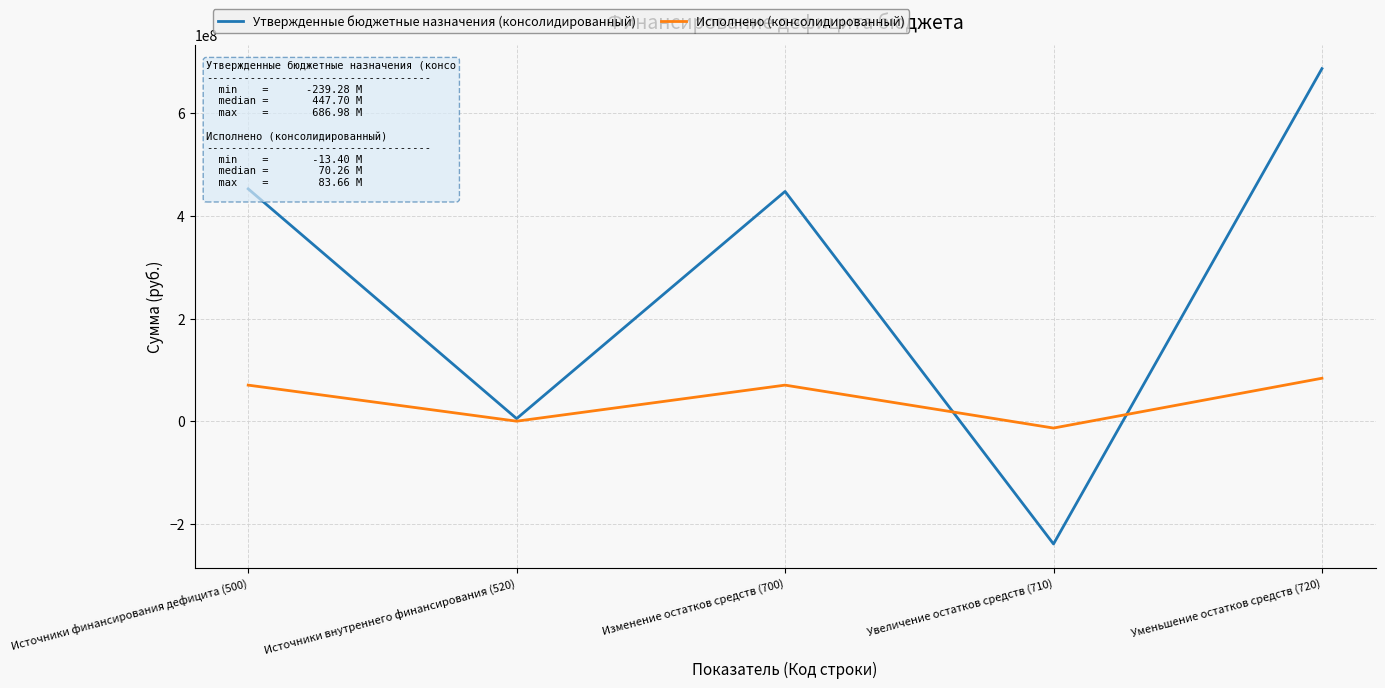

Is the value of Утвержденные бюджетные назначения (консолидированный) at Уменьшение остатков средств (720) greater than the value of Исполнено (консолидированный) at Источники внутреннего финансирования (520)?

Yes